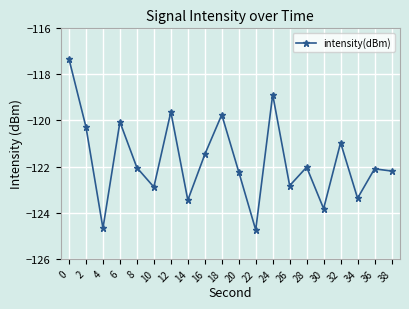

Count the number of data series in this chart.

1